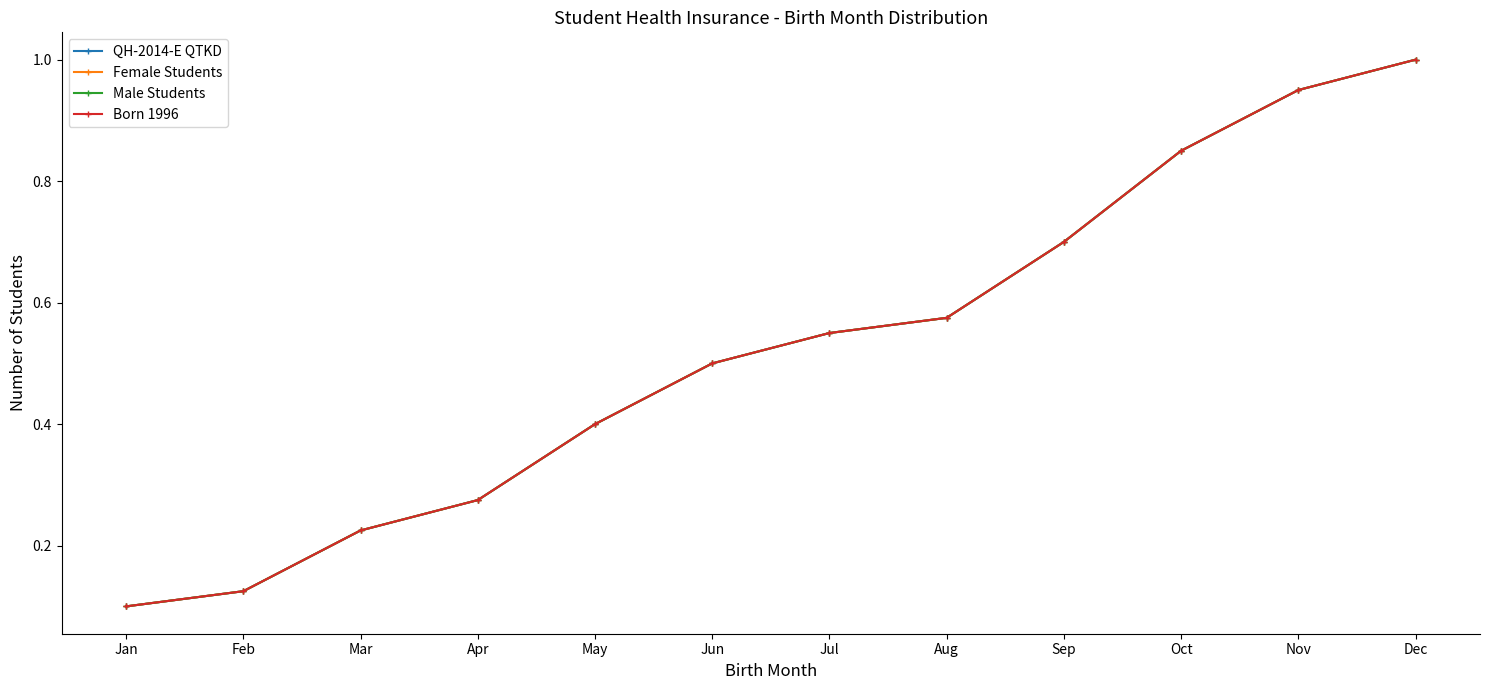

Rank the series at Oct from lowest to highest value.

Born 1996, QH-2014-E QTKD, Male Students, Female Students